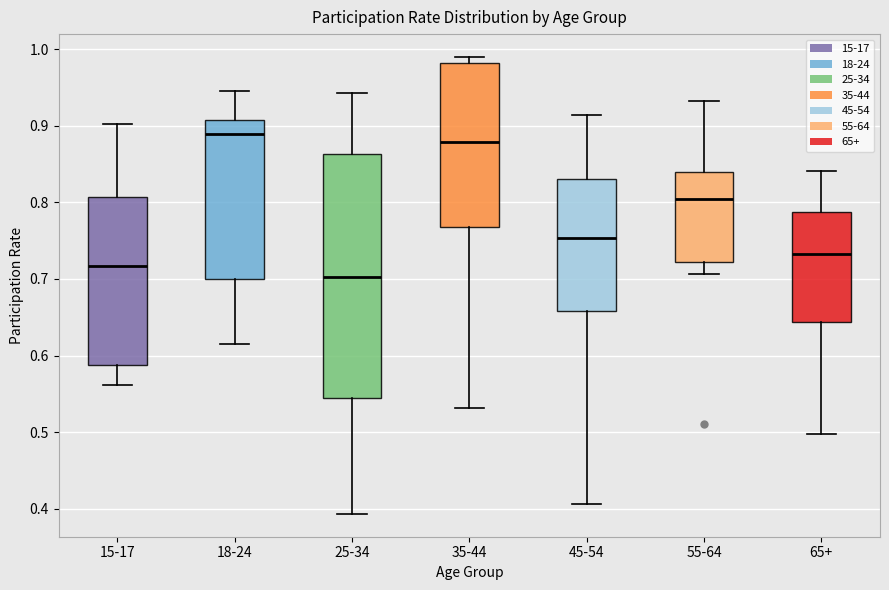

Where is the lower edge of the box for 18-24 on the y-axis? The values are not printed on the chart, so give them approximately, as read against the axis.

0.70